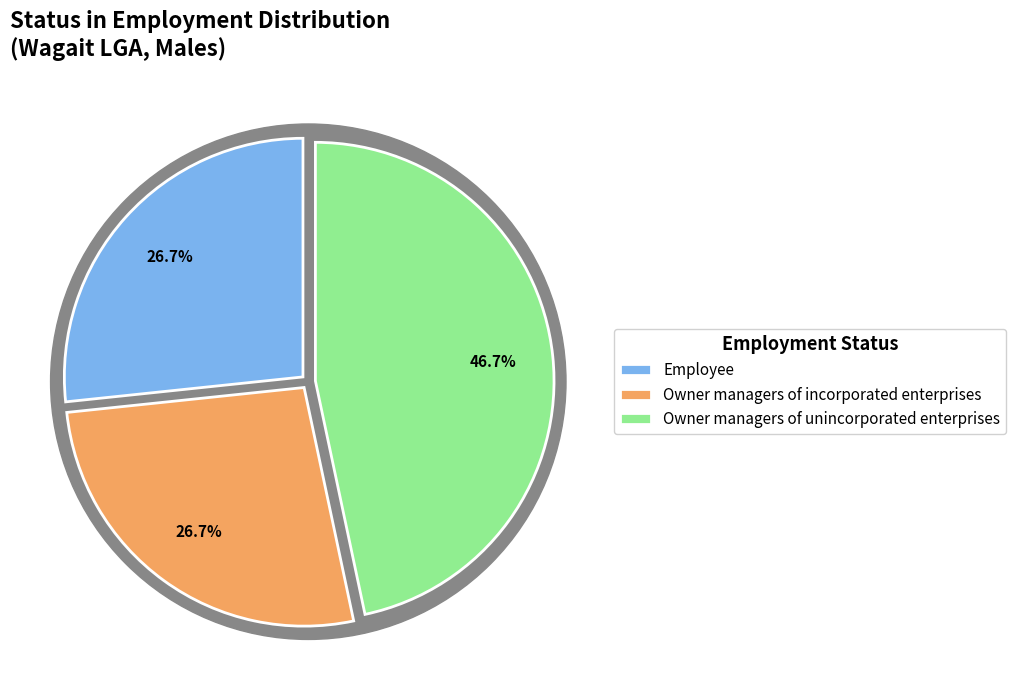

True or false: Owner managers of unincorporated enterprises accounts for 32% of the total.

False